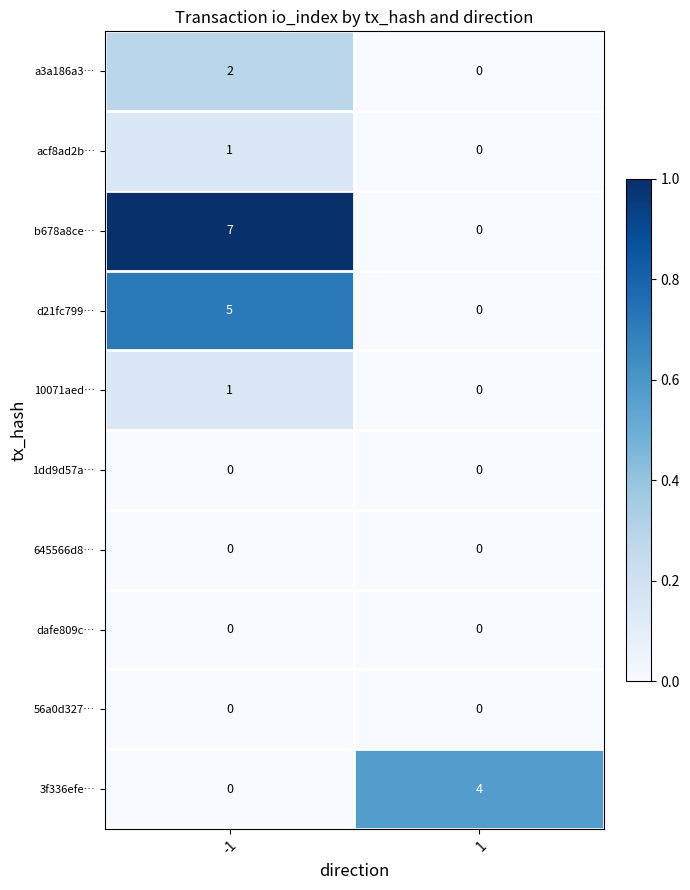

Is it true that dafe809c… equals 0 at 1?

True